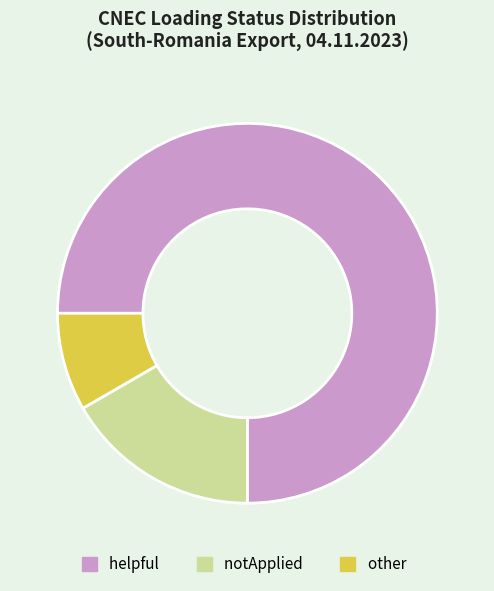

Is helpful the majority of the pie?

Yes